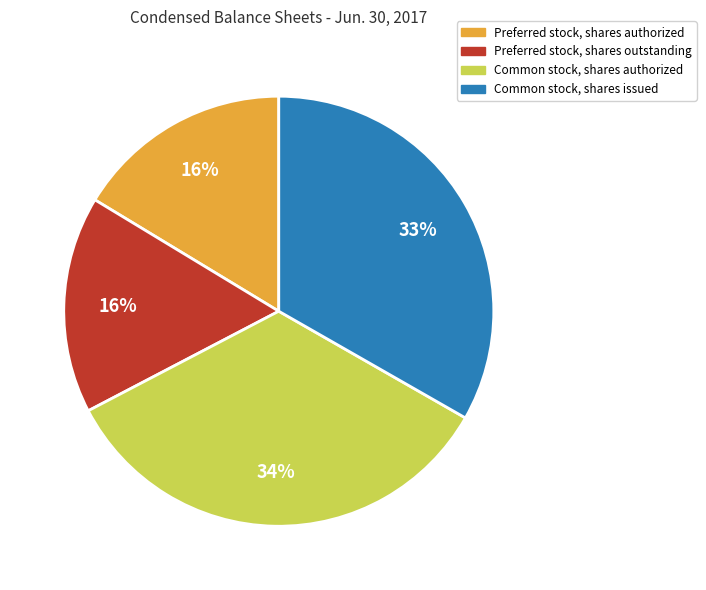

To the nearest percent, what percentage of the pie is Common stock, shares issued?

33%